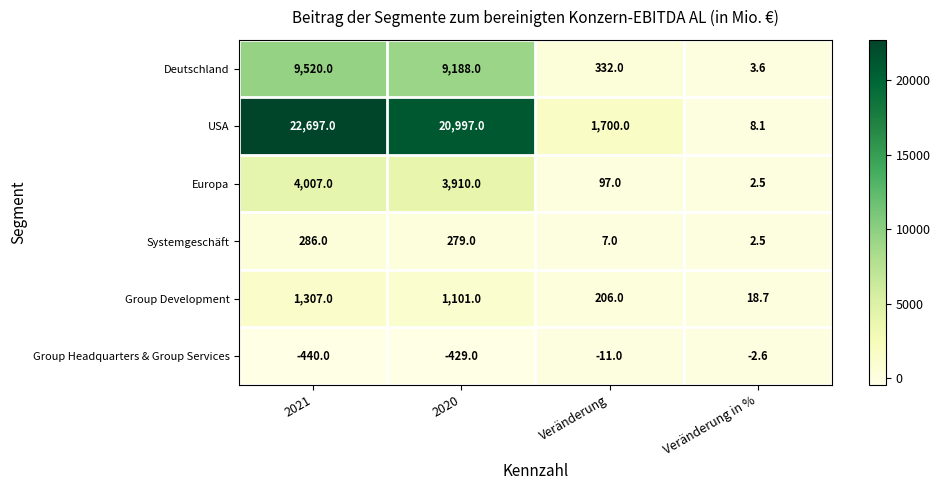

What is the sum of all Europa values?

8016.5